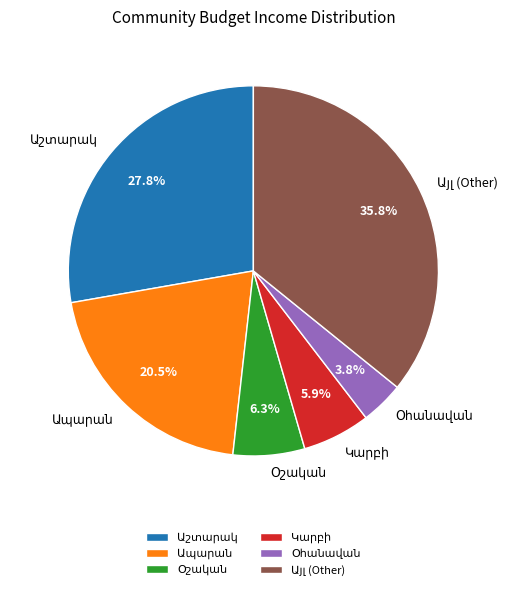

Which slice is the largest?

Աշտարակ